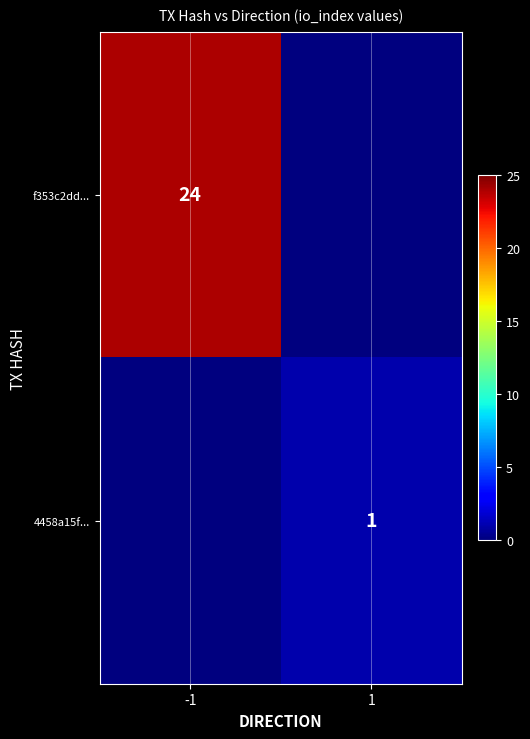

Is it true that f353c2dd... equals 5 at -1?

False